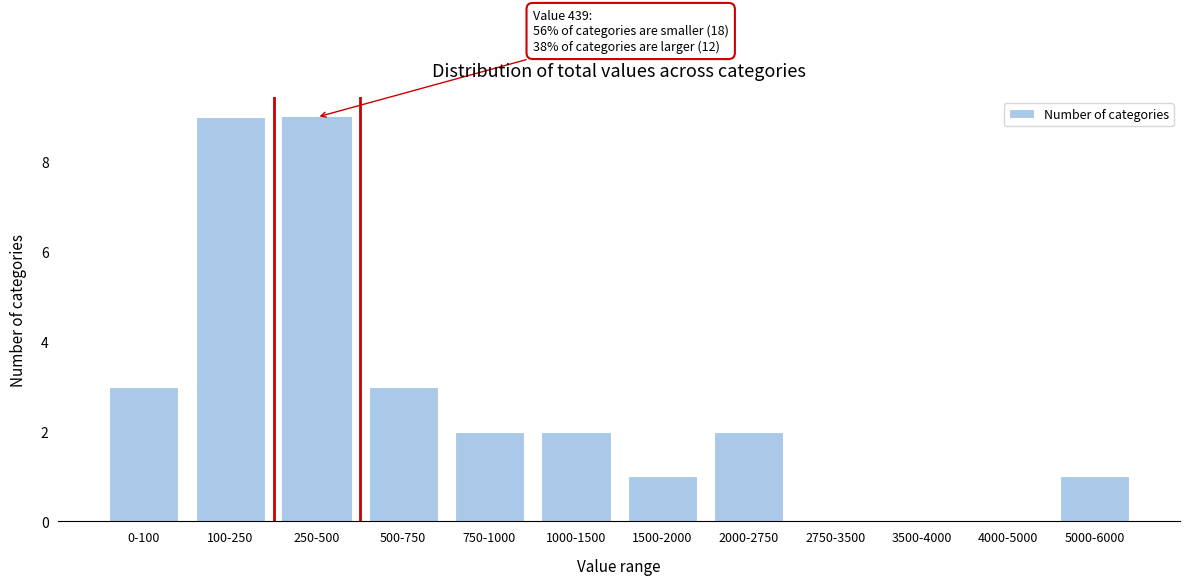

Reading left to right, list all the values displayed in this chart.

0-100=3	100-250=9	250-500=9	500-750=3	750-1000=2	1000-1500=2	1500-2000=1	2000-2750=2	2750-3500=0	3500-4000=0	4000-5000=0	5000-6000=1